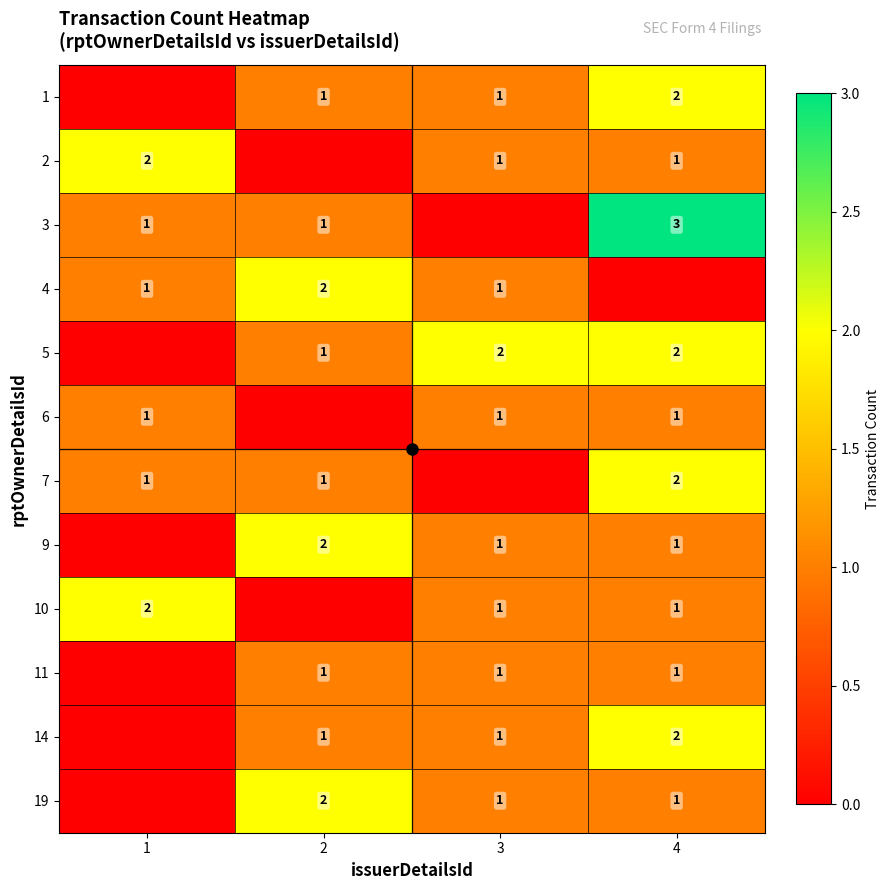

What is the total value across all series at 2?

12